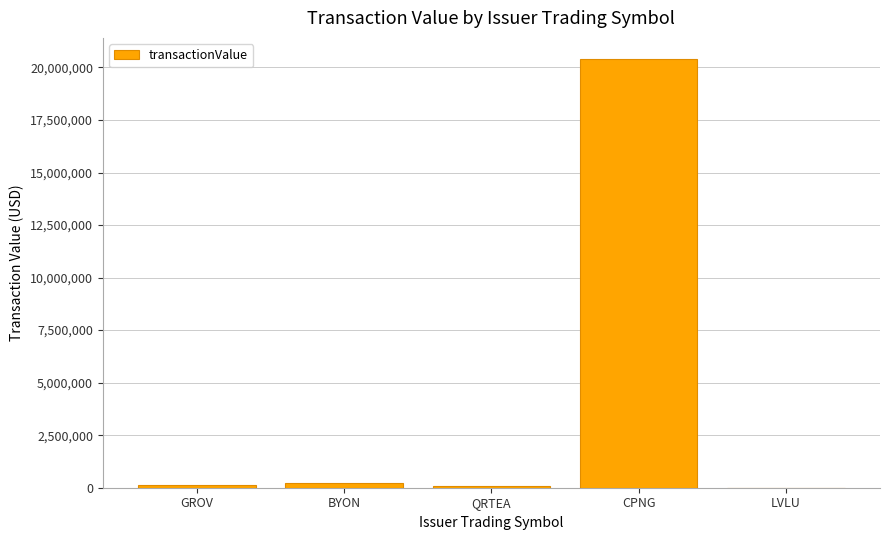

What is the sum of all values?

20827446